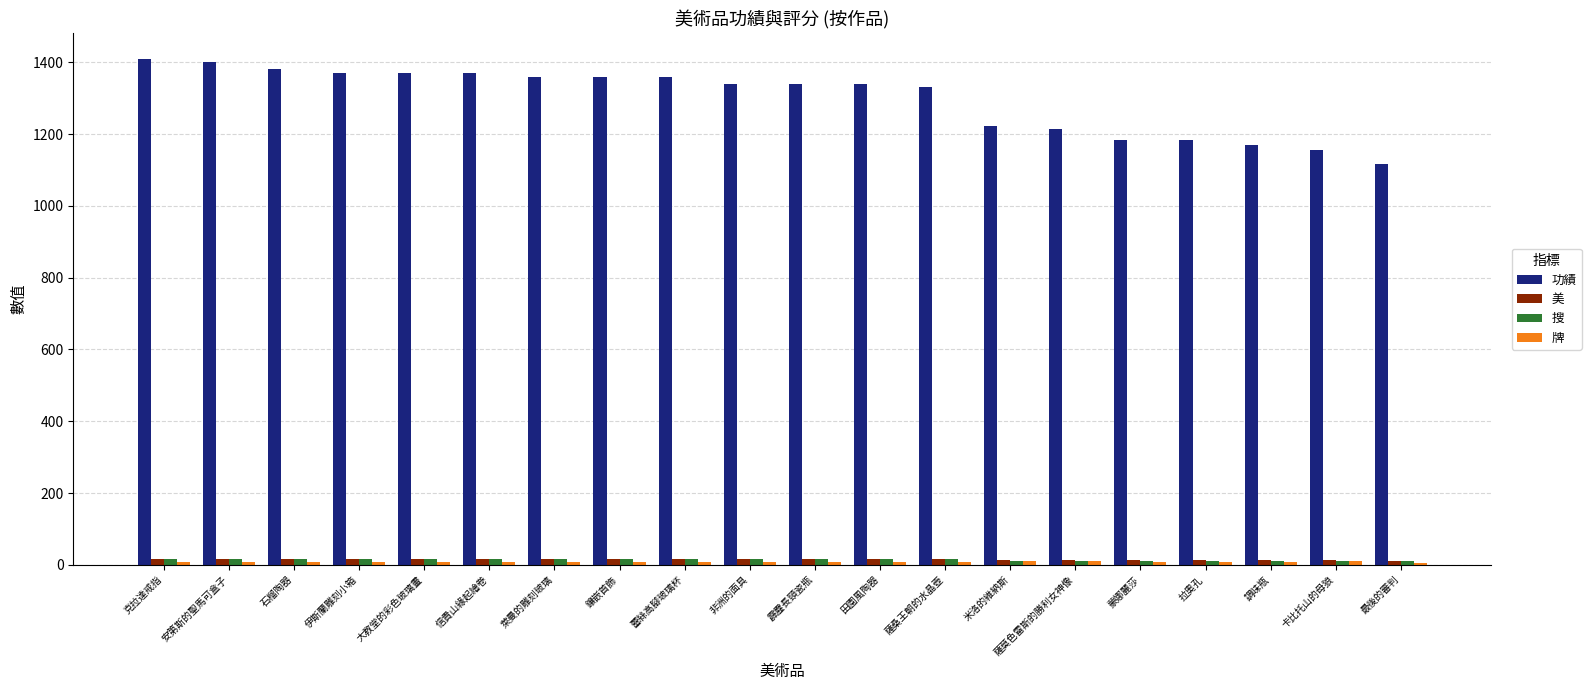

True or false: 功績 has a value of 1897 at 石榴陶器.

False